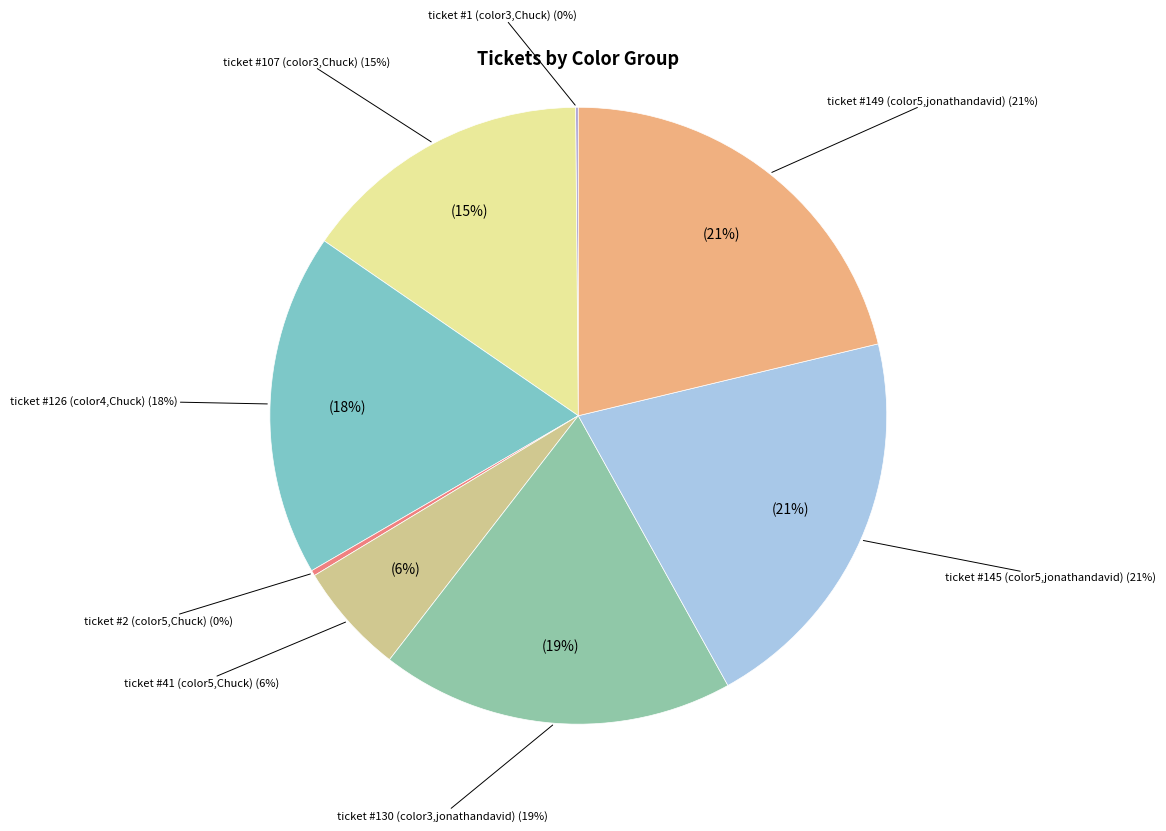

How many slices are in this pie chart?

8